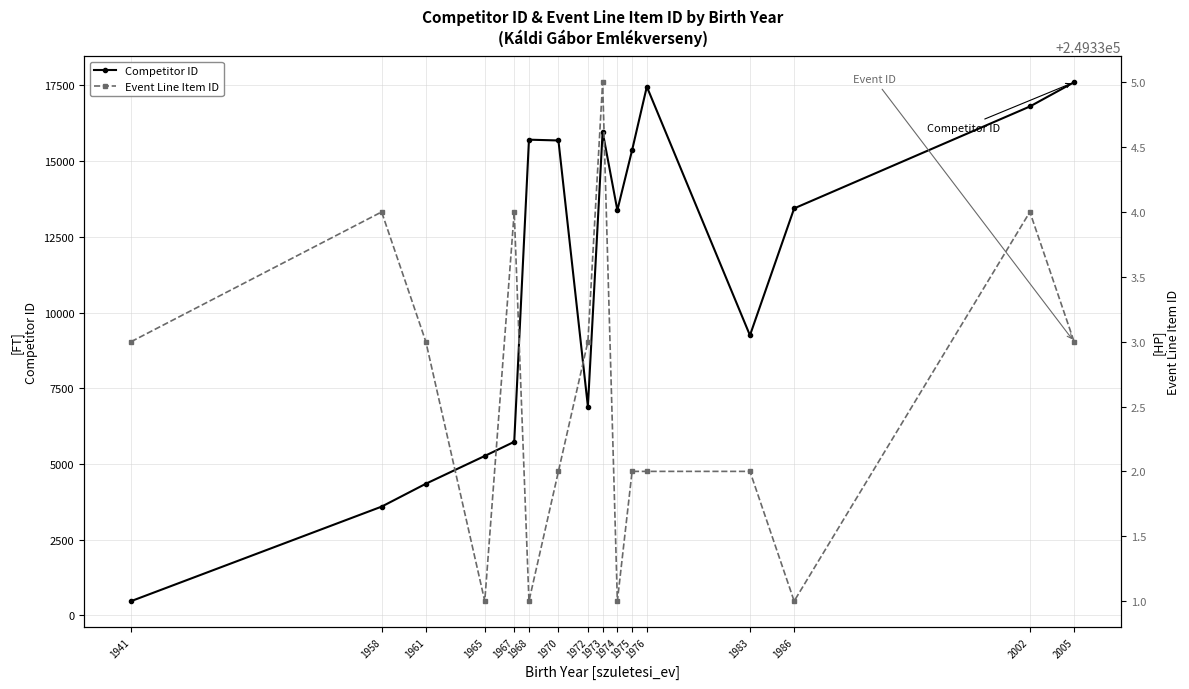

How many Event Line Item ID values are between 249332 and 249334?

11